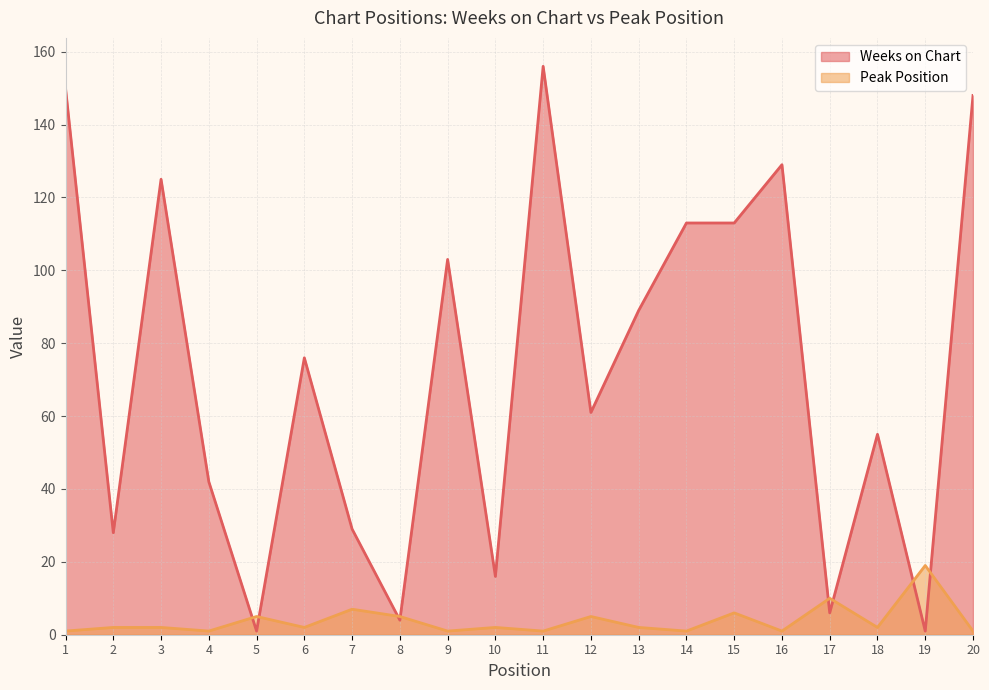

How many lines are shown in the chart?

2